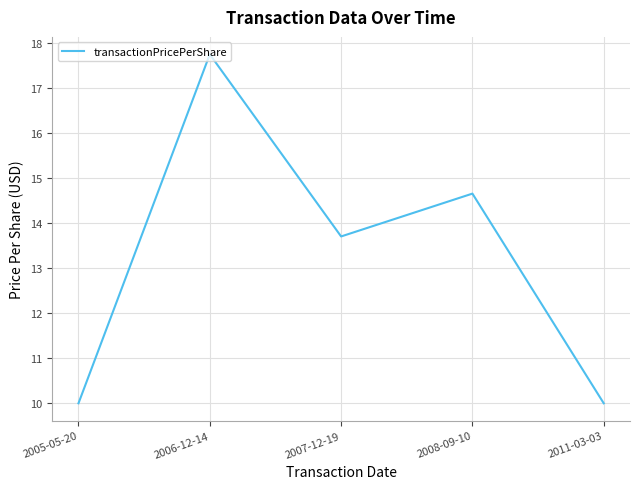

At which category does the data reach its first local peak?

2006-12-14